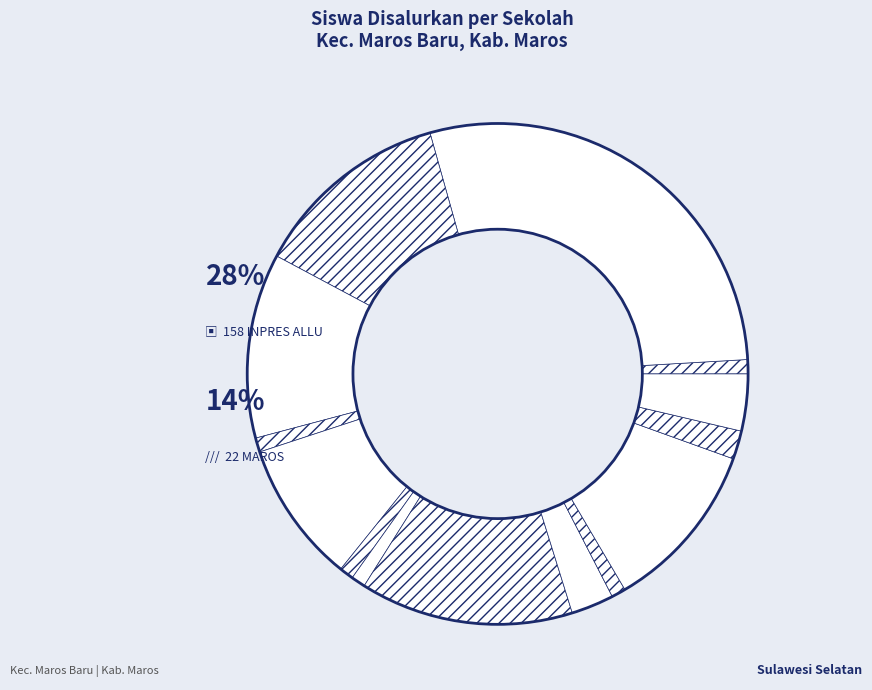

What is the change in value from UPTD SDN 159 INPRES TEKOLABBUA to UPTD SDN 232 INPRES MARUSU?

-11